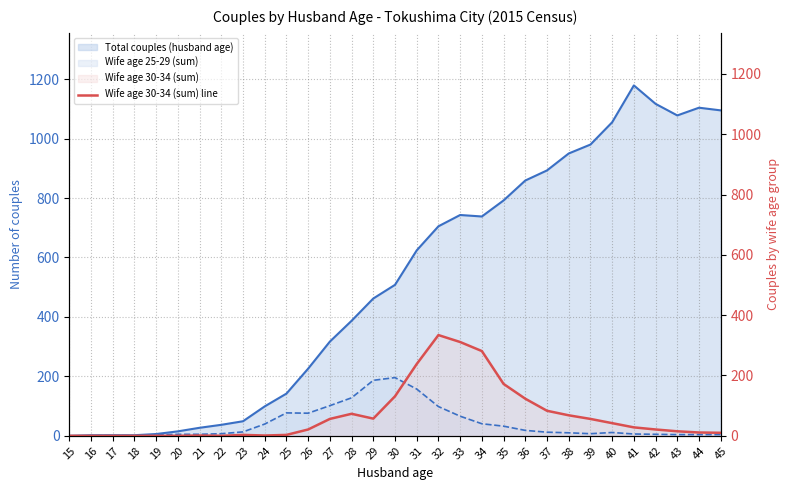

At which category does the data reach its first local valley?

22